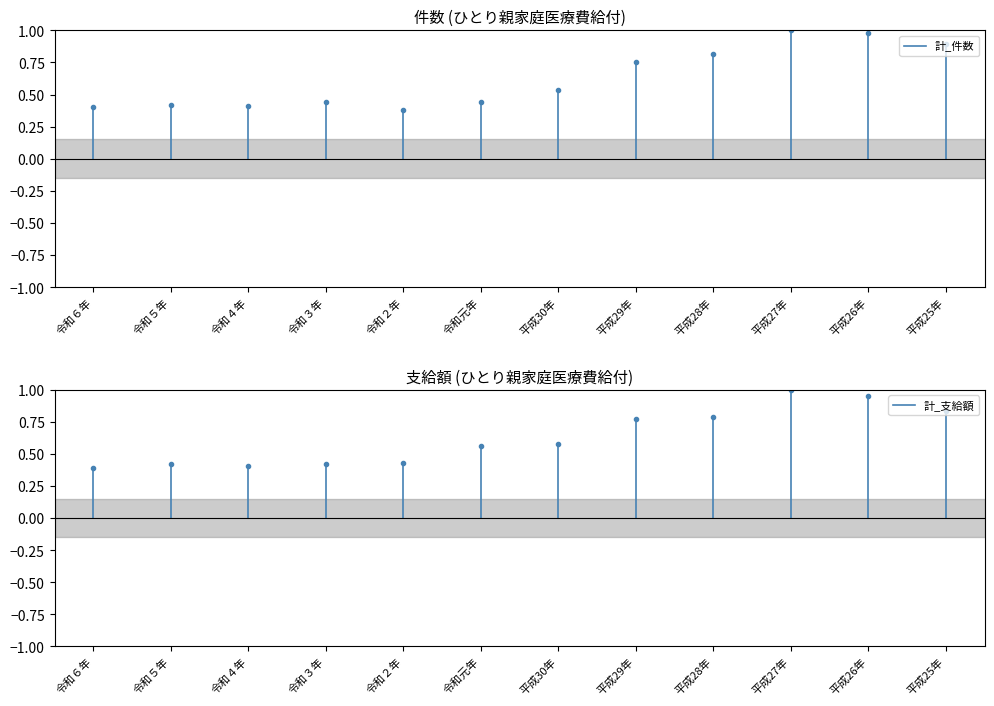

At 令和６年, list the series in order from largest to smallest.

計_件数, 計_支給額